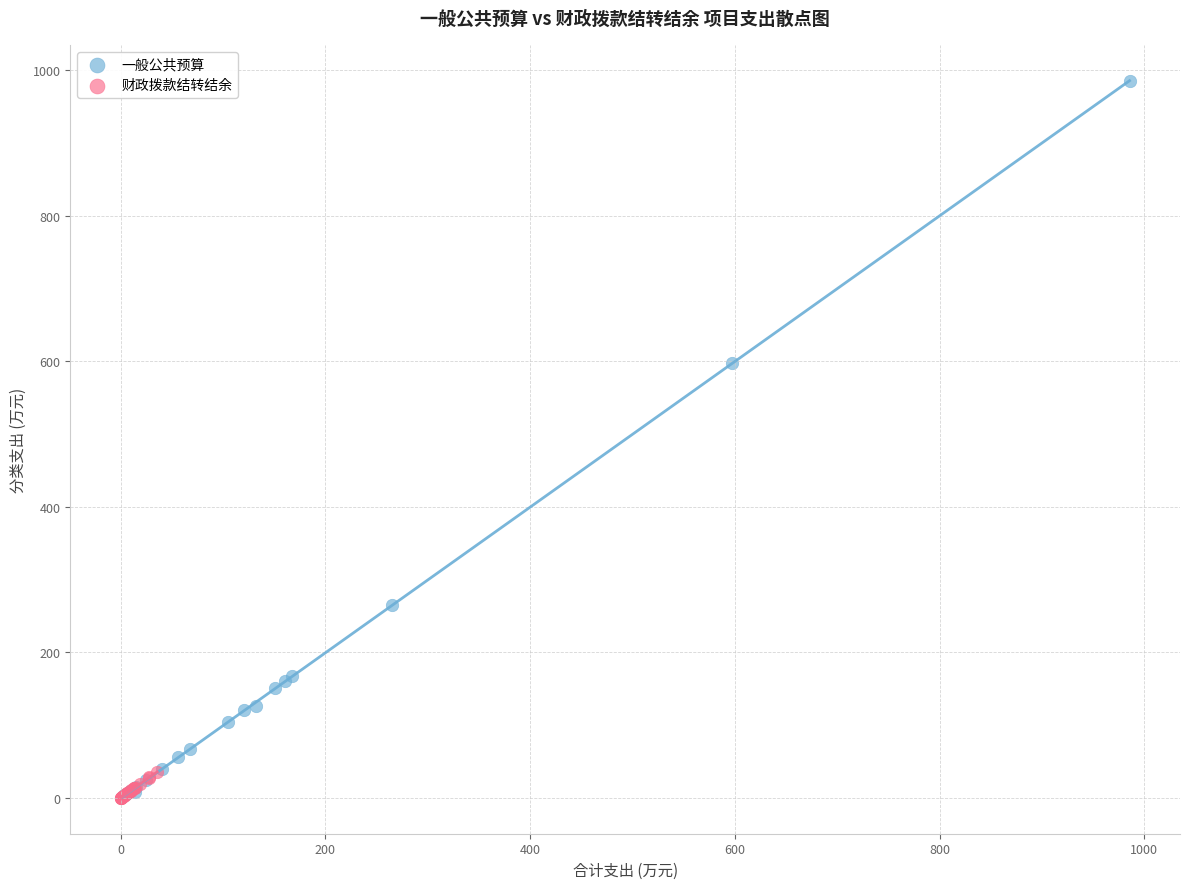

Which series has the largest Y range (max minus min)?

一般公共预算